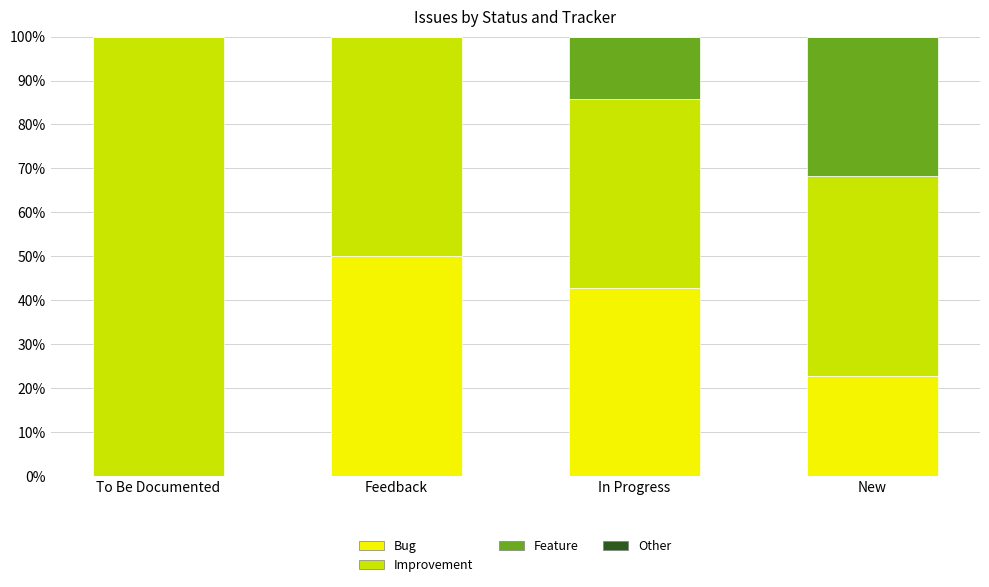

The Bug series shows 25.8 at Feedback. True or false?

False